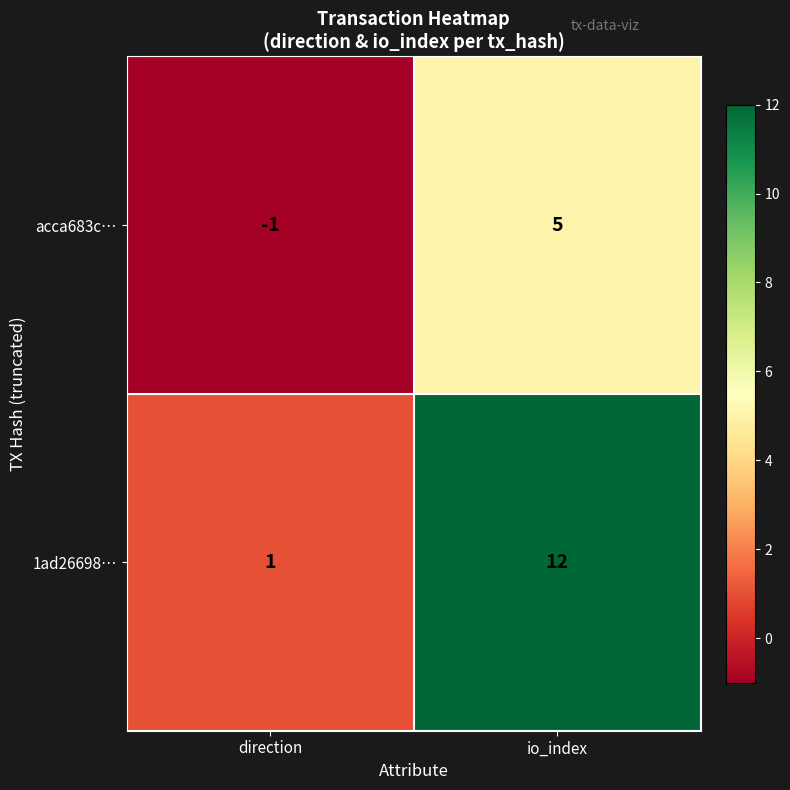

Rank the series at io_index from lowest to highest value.

acca683c…, 1ad26698…